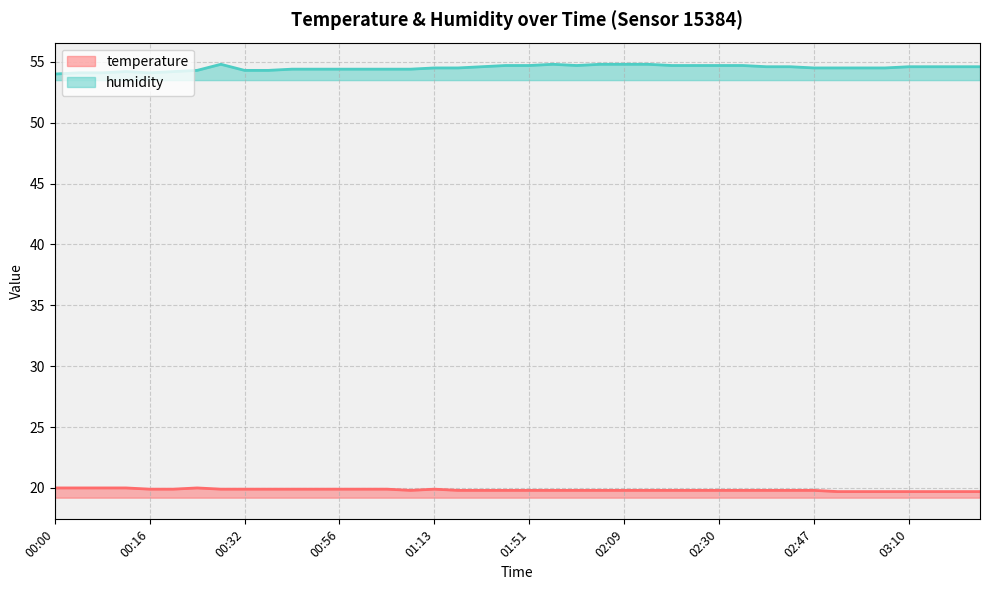

Which has a higher value, 00:56 or 00:24?

00:24